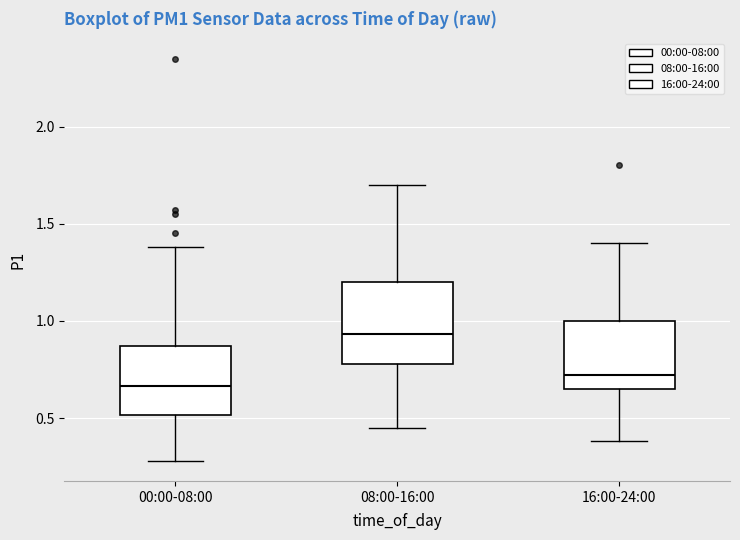

Reading left to right, transcribe this box plot: for each box, give where its median line is, the range the box spans, and where its two whiskers end, as read against the y-axis. The values are not printed on the chart, so give them approximately, as read against the axis.

00:00-08:00: median 0.65, box 0.50 to 0.85, whiskers 0.30 to 1.40
08:00-16:00: median 0.95, box 0.80 to 1.20, whiskers 0.45 to 1.70
16:00-24:00: median 0.70, box 0.65 to 1.00, whiskers 0.40 to 1.40